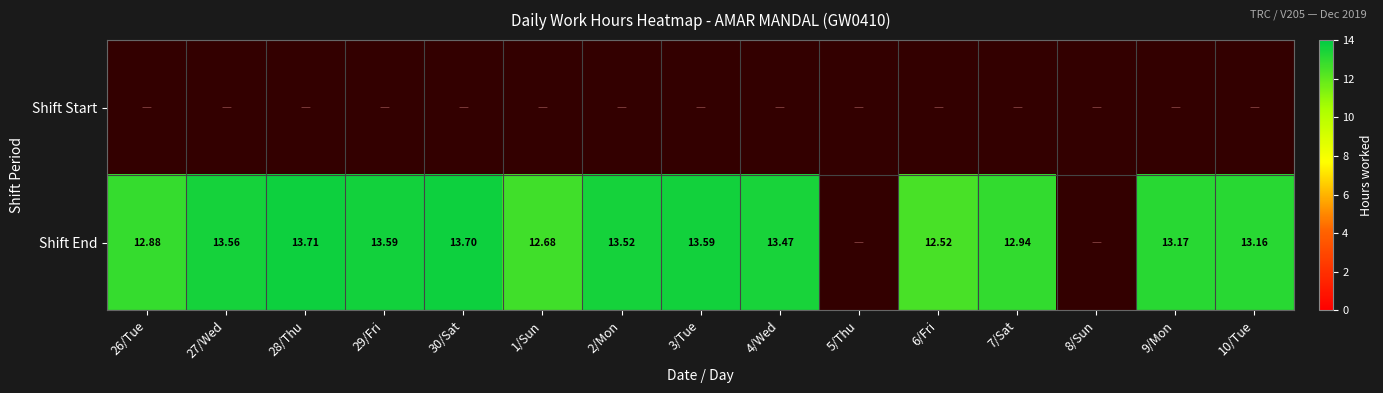

Count the number of categories in the chart.

15